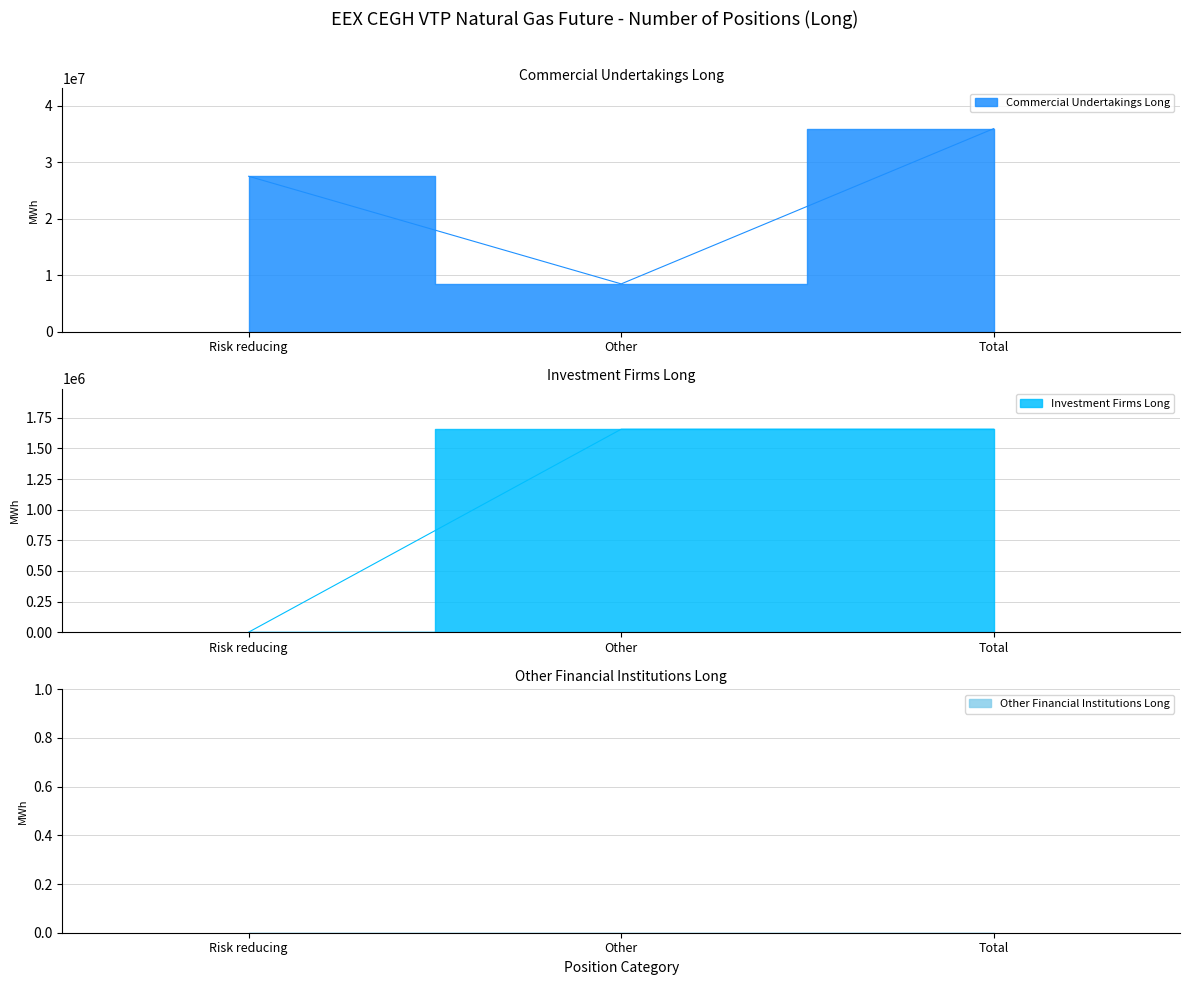

Is the value of Commercial Undertakings Long at Risk reducing greater than the value of Investment Firms Long at Other?

Yes